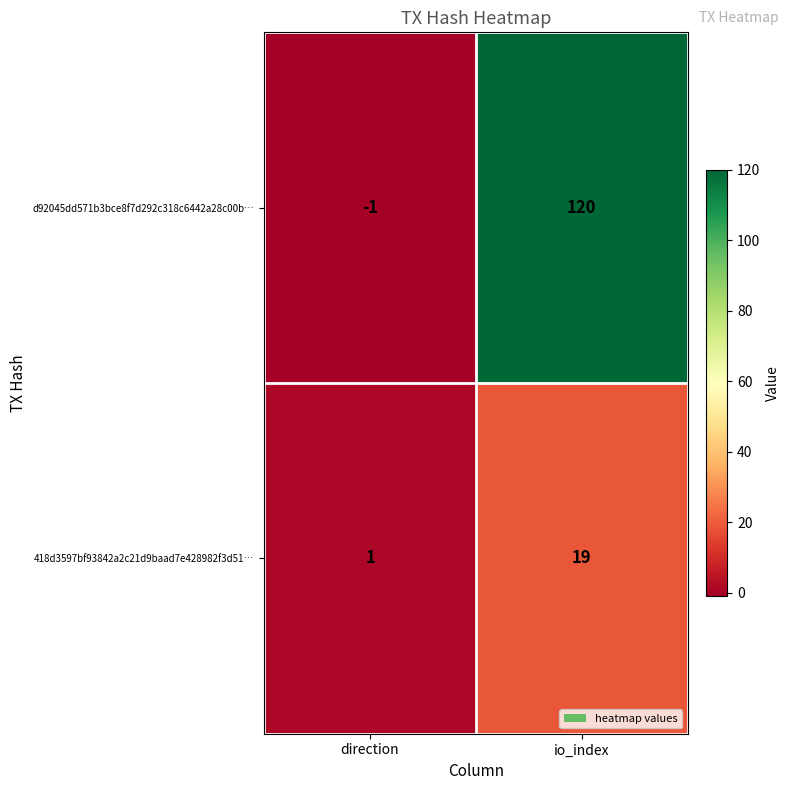

Rank the series at io_index from highest to lowest value.

d92045dd571b3bce8f7d292c318c6442a28c00b…, 418d3597bf93842a2c21d9baad7e428982f3d51…